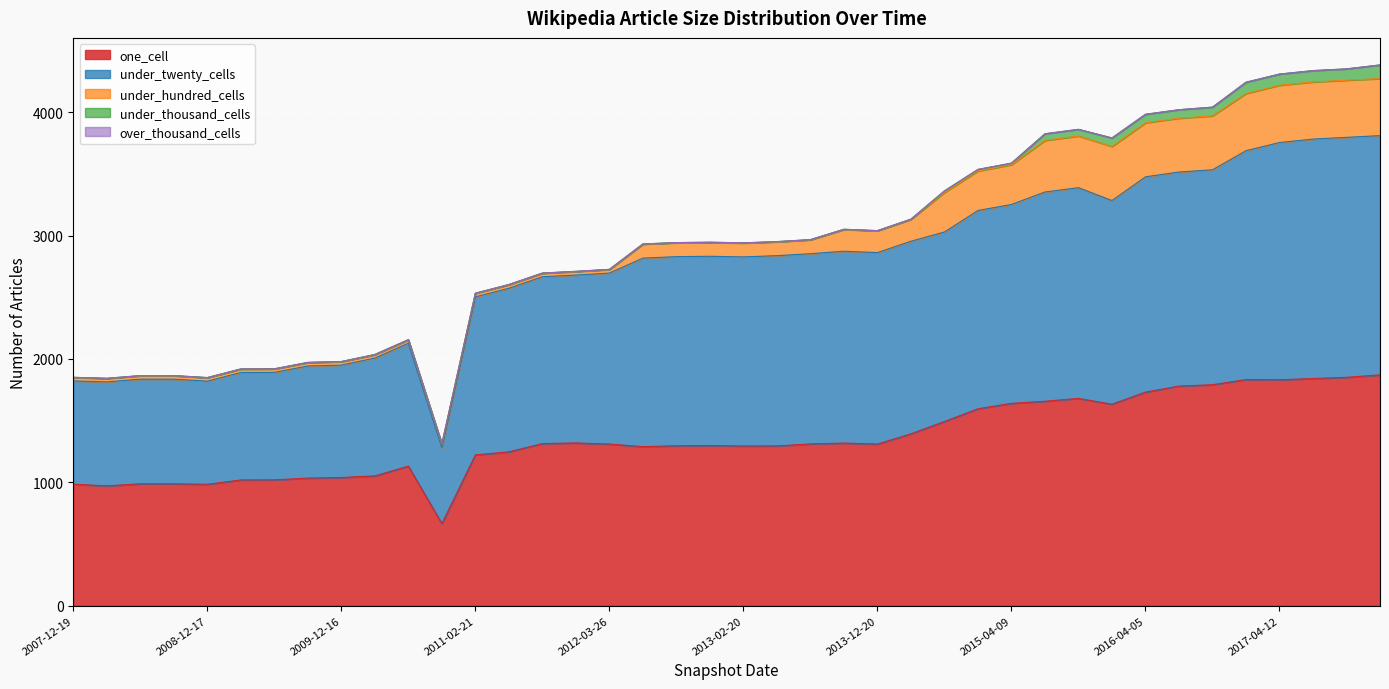

Which category has the lowest value across all series?

2007-12-19